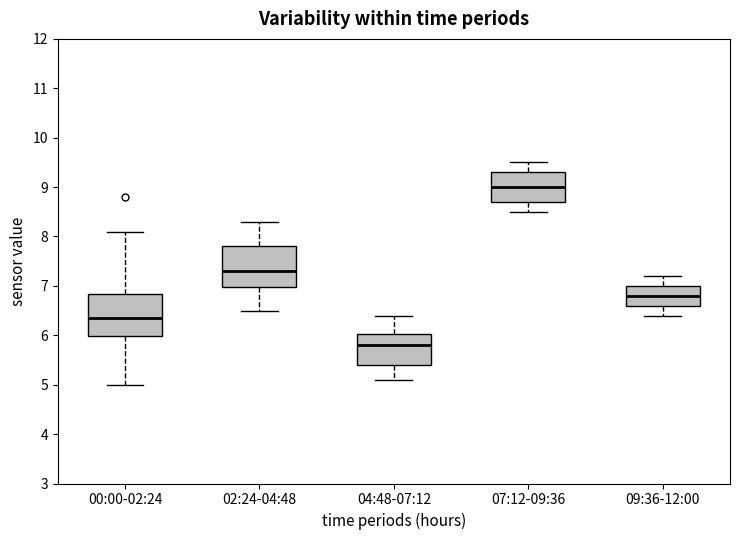

Which box's median line is the highest?

07:12-09:36